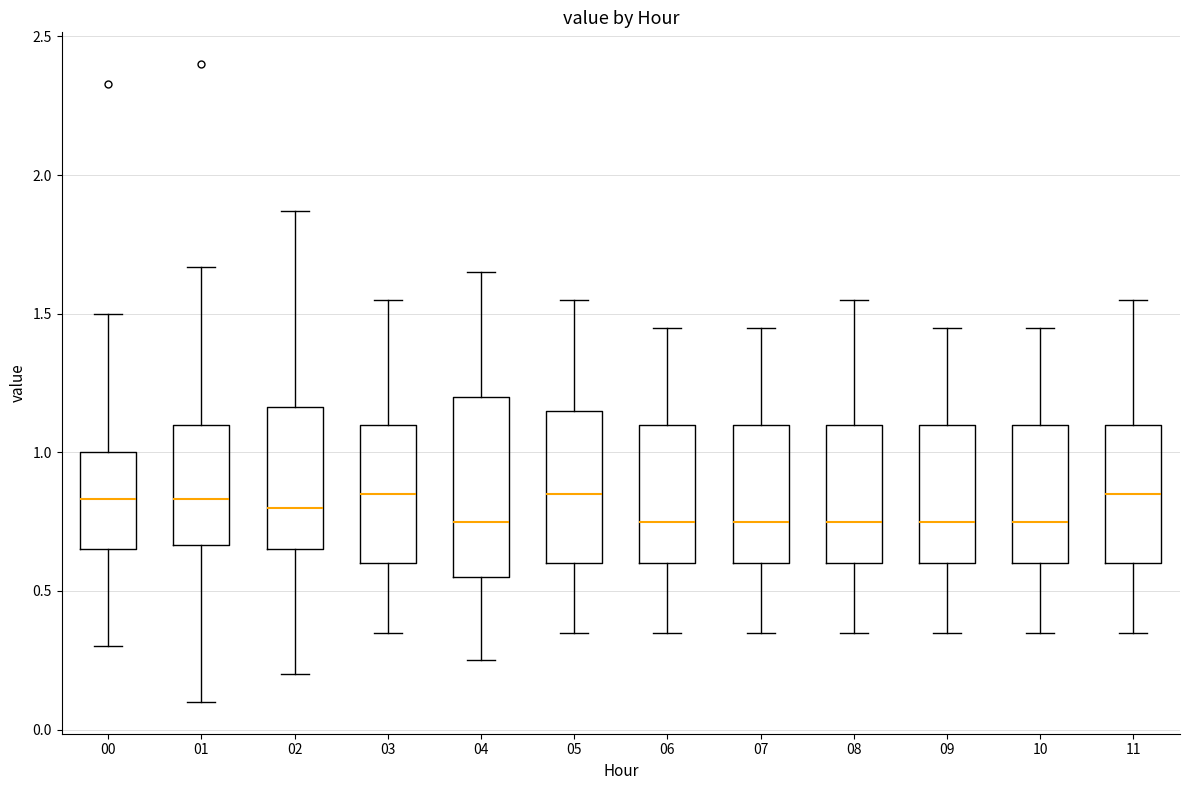

Reading left to right, transcribe this box plot: for each box, give where its median line is, the range the box spans, and where its two whiskers end, as read against the y-axis. The values are not printed on the chart, so give them approximately, as read against the axis.

00: median 0.85, box 0.65 to 1.00, whiskers 0.30 to 1.50
01: median 0.85, box 0.65 to 1.10, whiskers 0.10 to 1.65
02: median 0.80, box 0.65 to 1.15, whiskers 0.20 to 1.85
03: median 0.85, box 0.60 to 1.10, whiskers 0.35 to 1.55
04: median 0.75, box 0.55 to 1.20, whiskers 0.25 to 1.65
05: median 0.85, box 0.60 to 1.15, whiskers 0.35 to 1.55
06: median 0.75, box 0.60 to 1.10, whiskers 0.35 to 1.45
07: median 0.75, box 0.60 to 1.10, whiskers 0.35 to 1.45
08: median 0.75, box 0.60 to 1.10, whiskers 0.35 to 1.55
09: median 0.75, box 0.60 to 1.10, whiskers 0.35 to 1.45
10: median 0.75, box 0.60 to 1.10, whiskers 0.35 to 1.45
11: median 0.85, box 0.60 to 1.10, whiskers 0.35 to 1.55